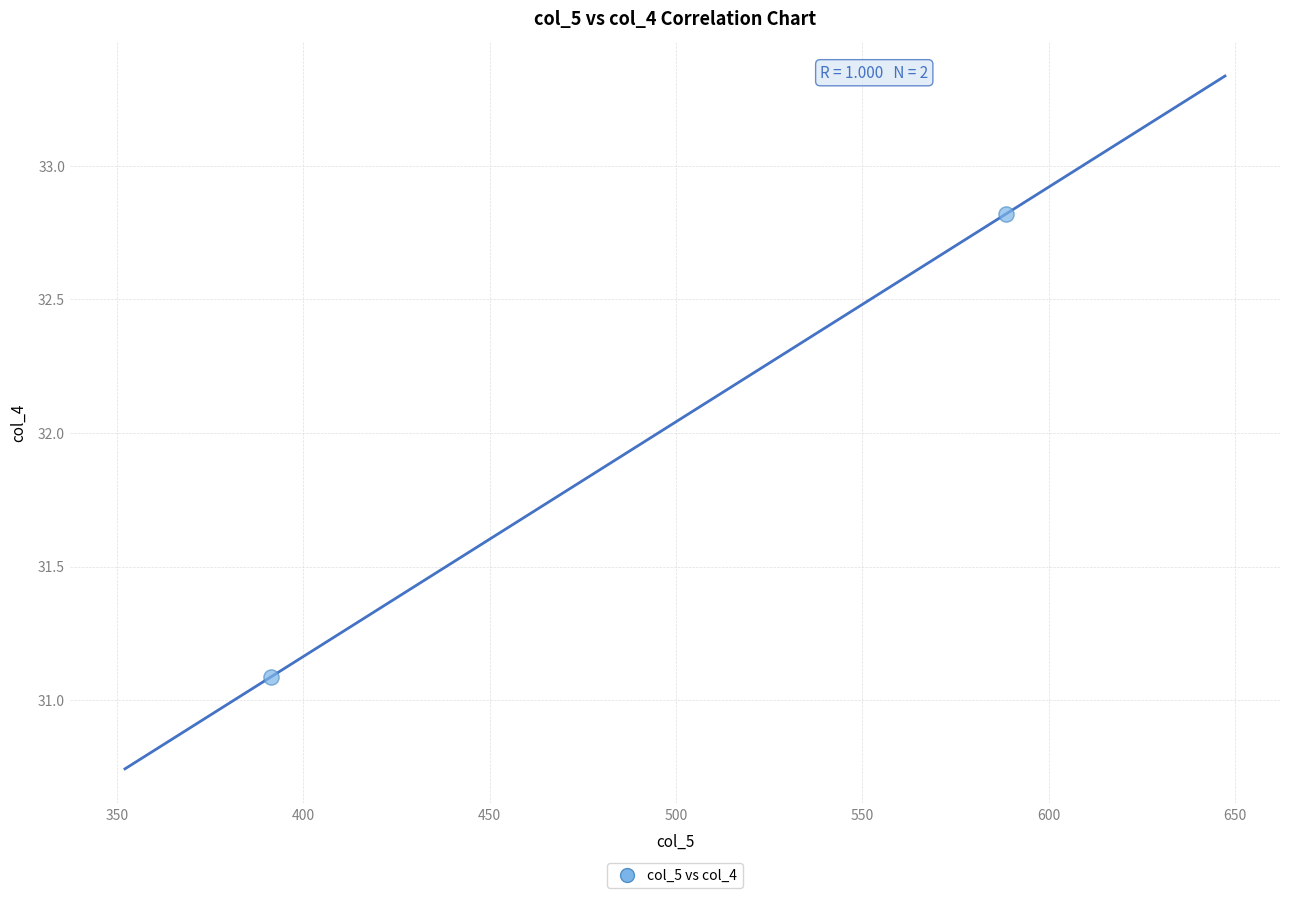

What is the range of Y values (max minus min)?

1.7